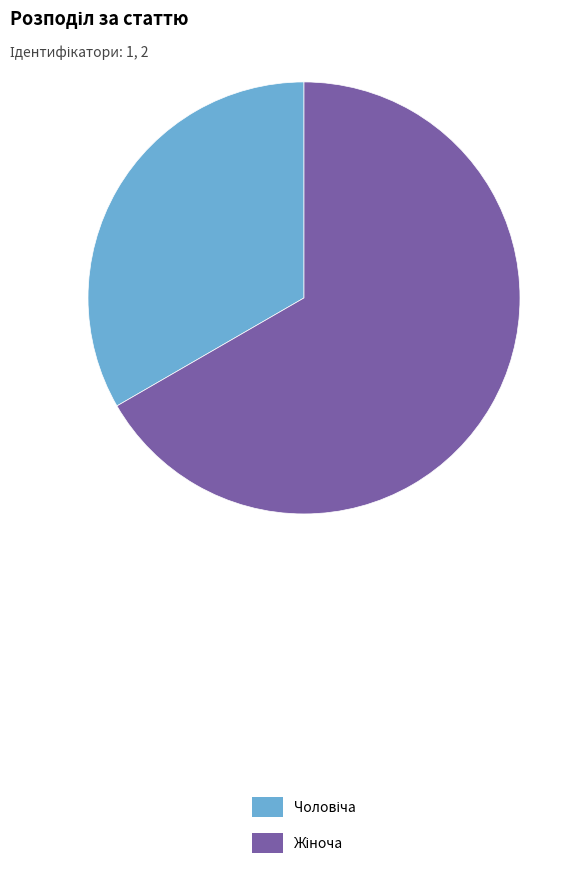

Is there any slice that represents more than half of the pie?

Yes